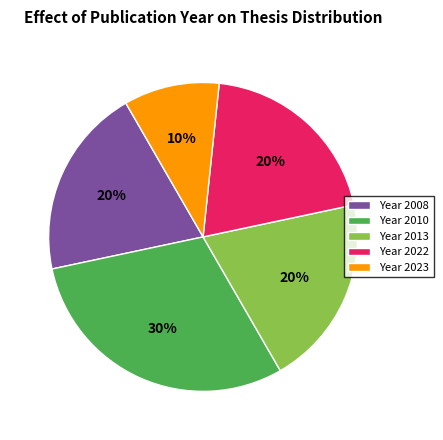

What is the largest slice in the pie chart?

Year 2010